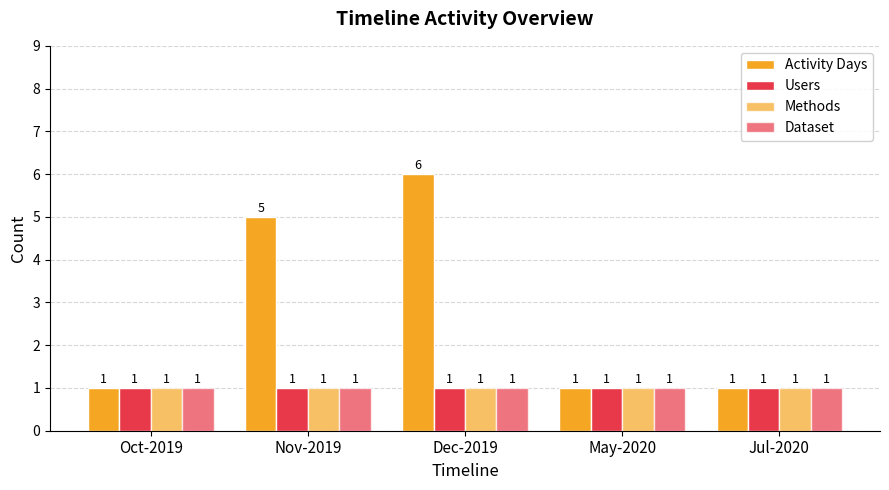

Are the bars grouped side by side (vs. stacked)?

Yes